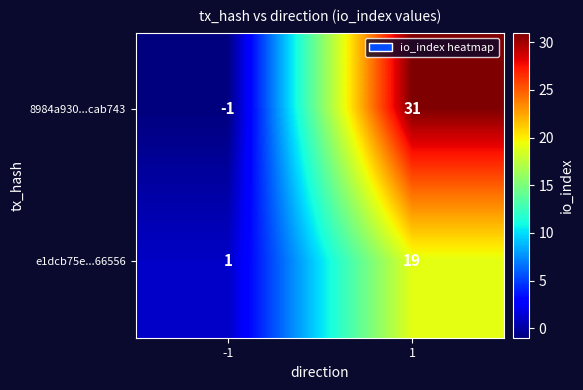

What is the difference between the maximum and minimum values in the e1dcb75e...66556 series?

18